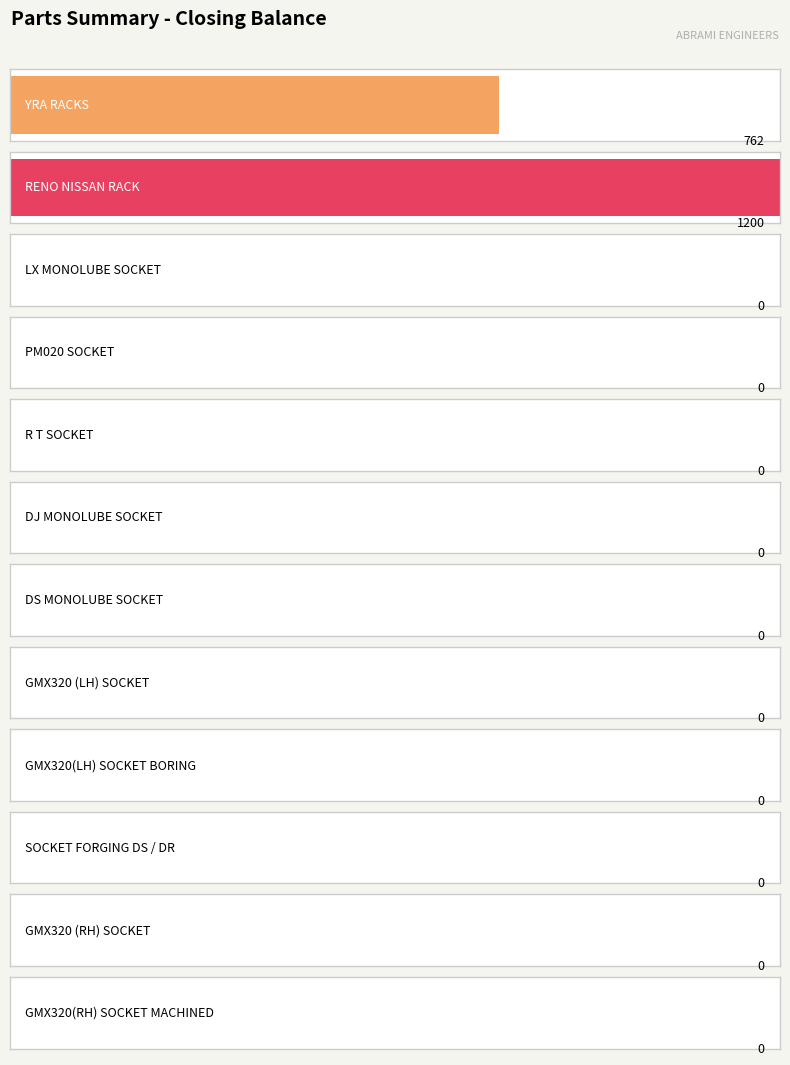

What position from the right is RENO NISSAN RACK?

11